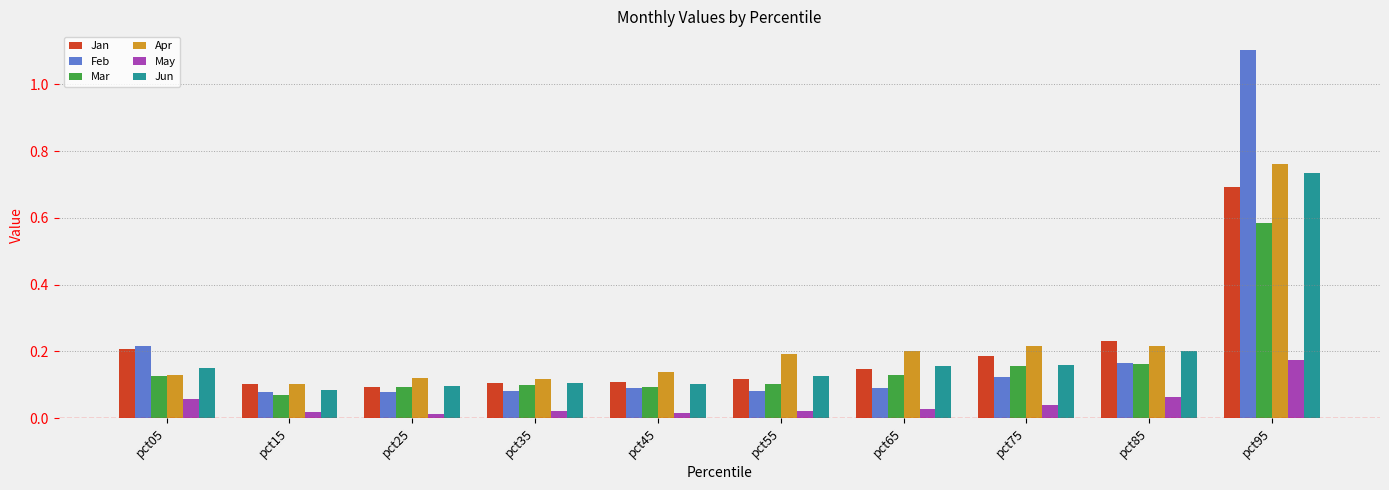

Where is Mar nearest to the value 0?

pct15